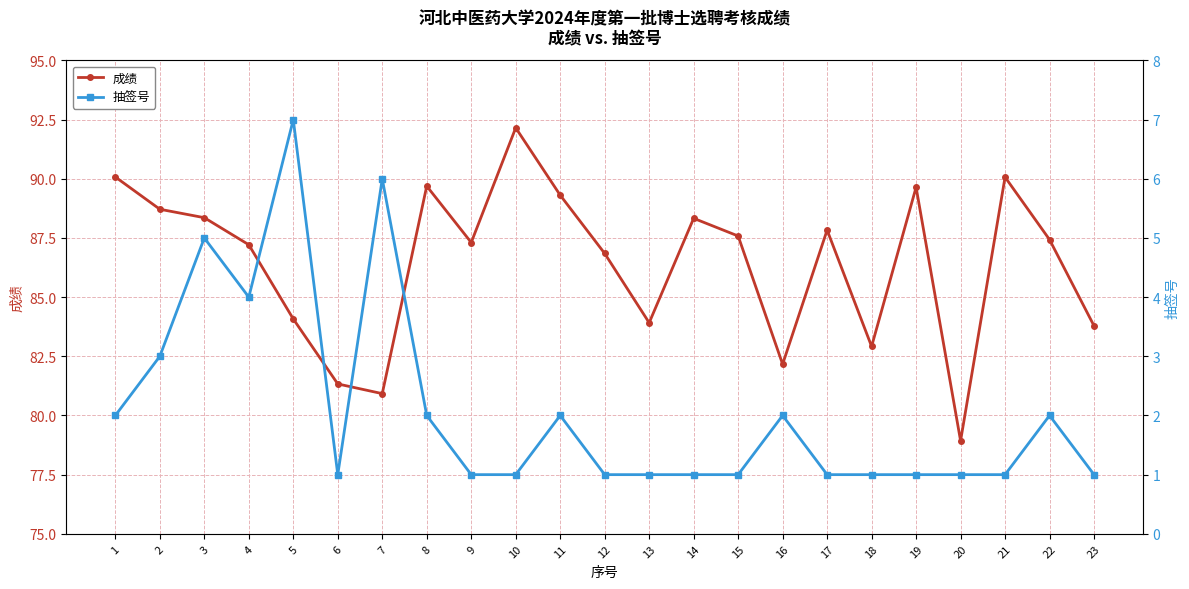

Does the chart display data point markers on the line(s)?

Yes